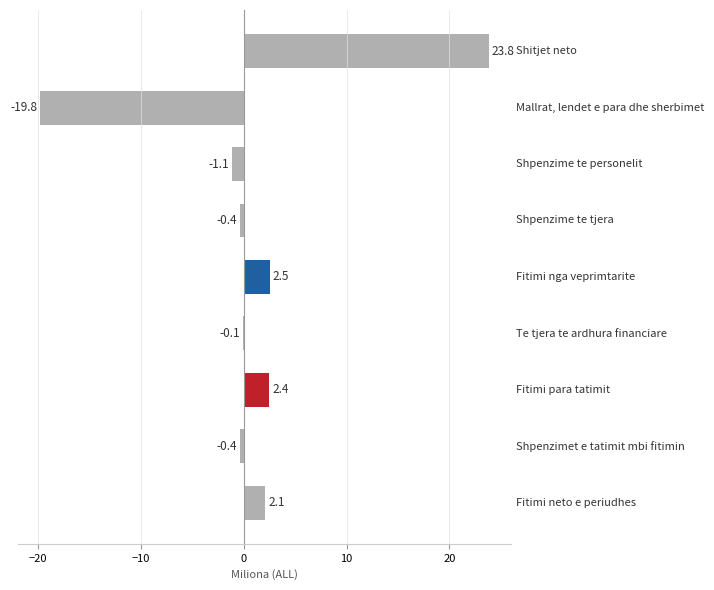

What is the maximum value shown in the chart?

23.8